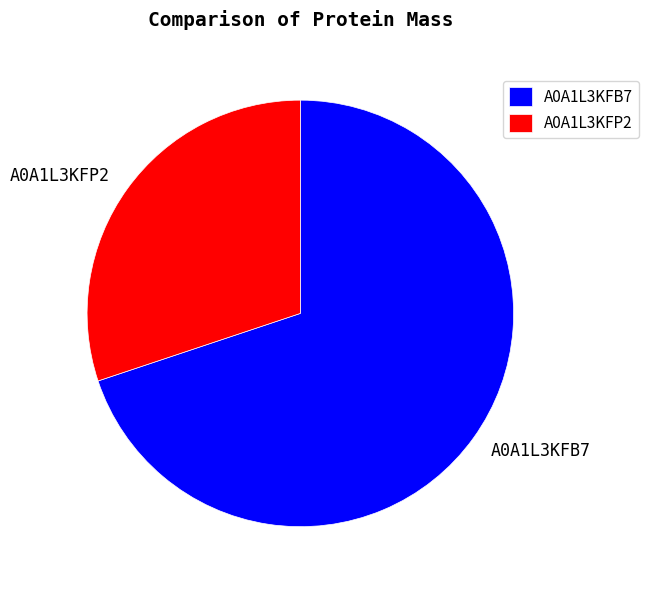

How many segments does this pie chart have?

2